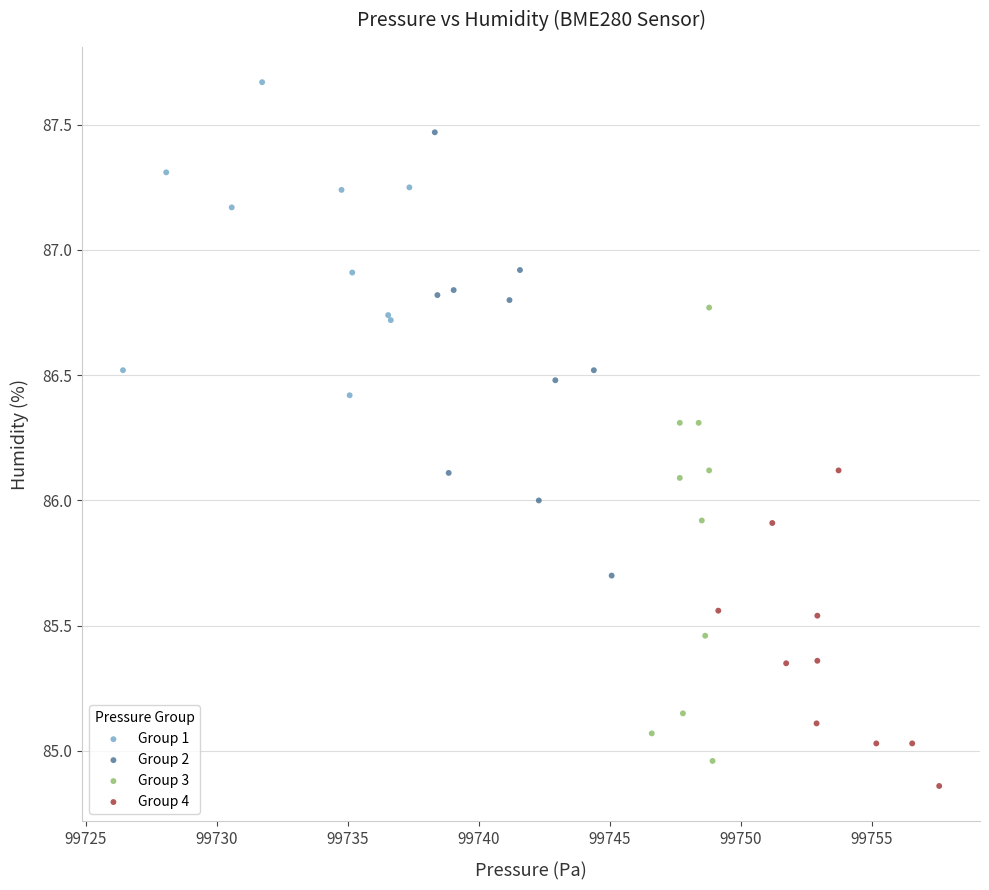

Which series has the widest spread of Y values?

Group 3